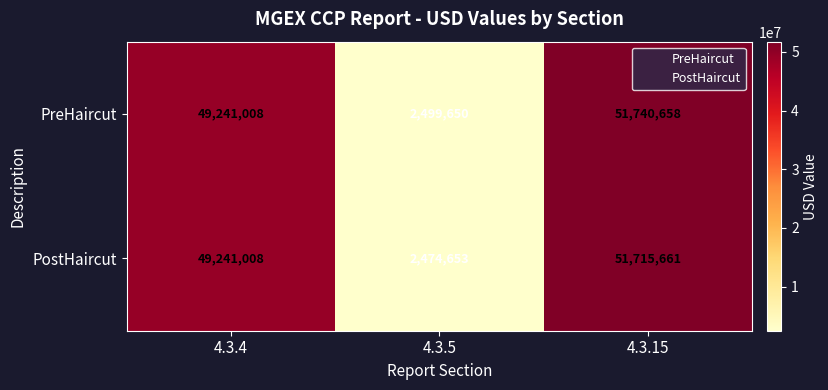

What is the total value across all series at 4.3.4?

98482016